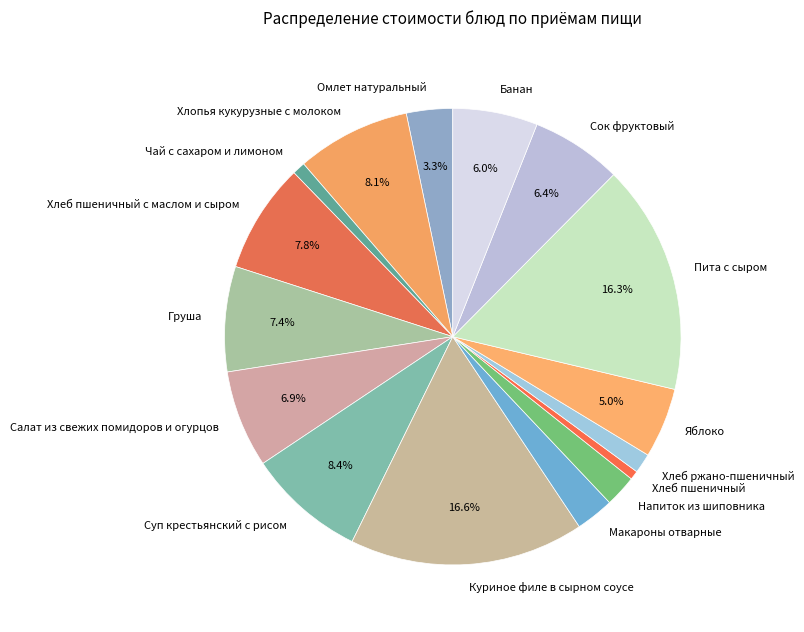

Count the number of slices in the pie.

16